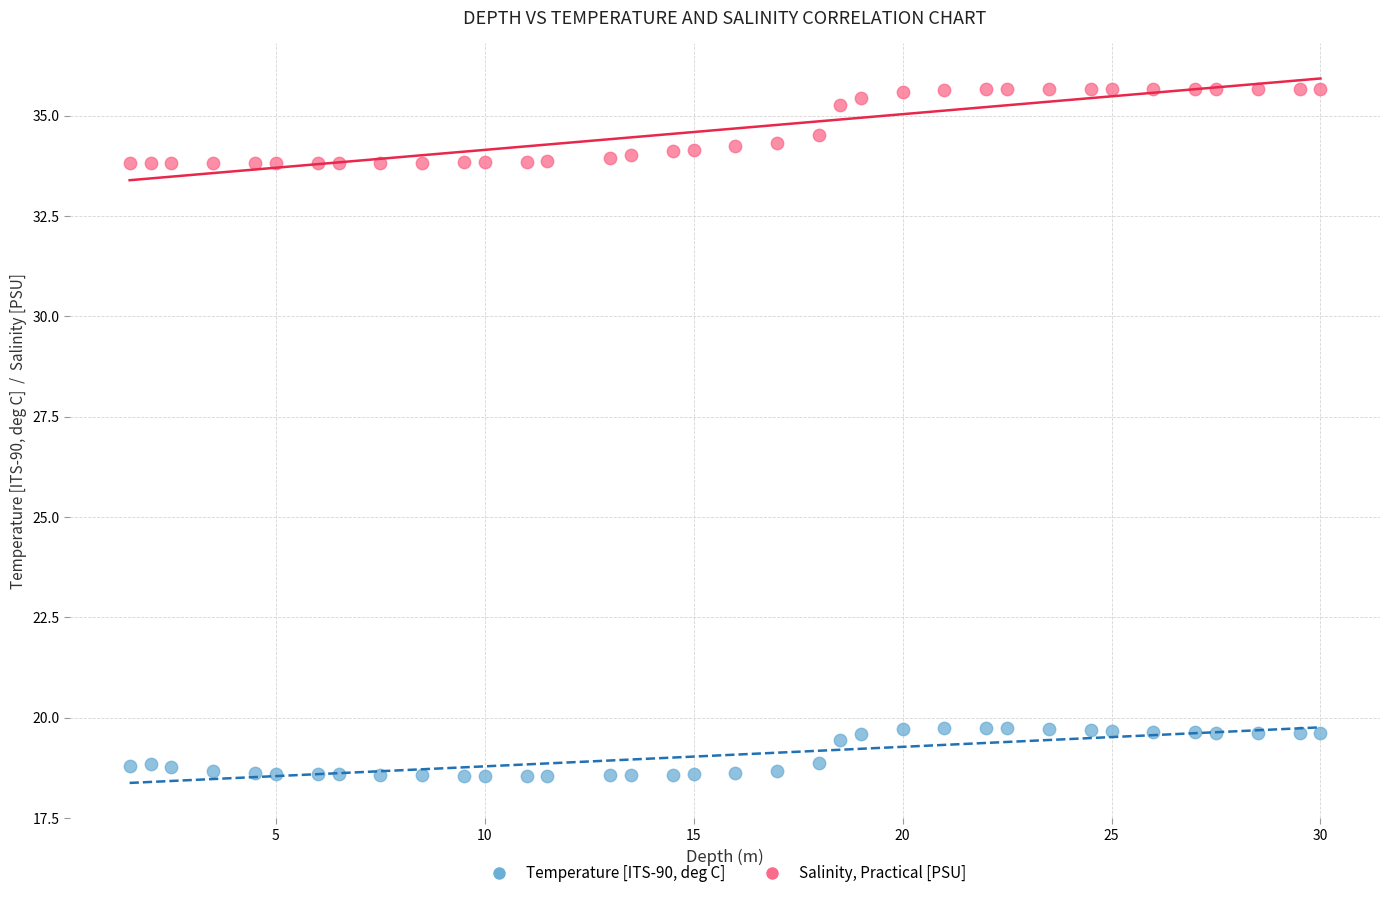

Across all data points, what is the range of Y values (max minus min)?

17.1